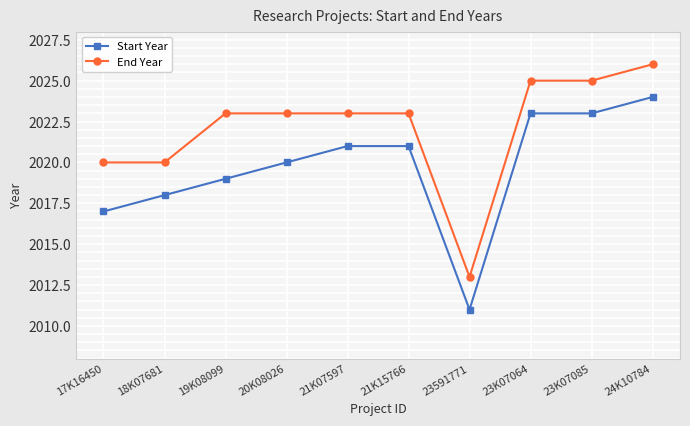

At 23591771, list the series in order from smallest to largest.

Start Year, End Year